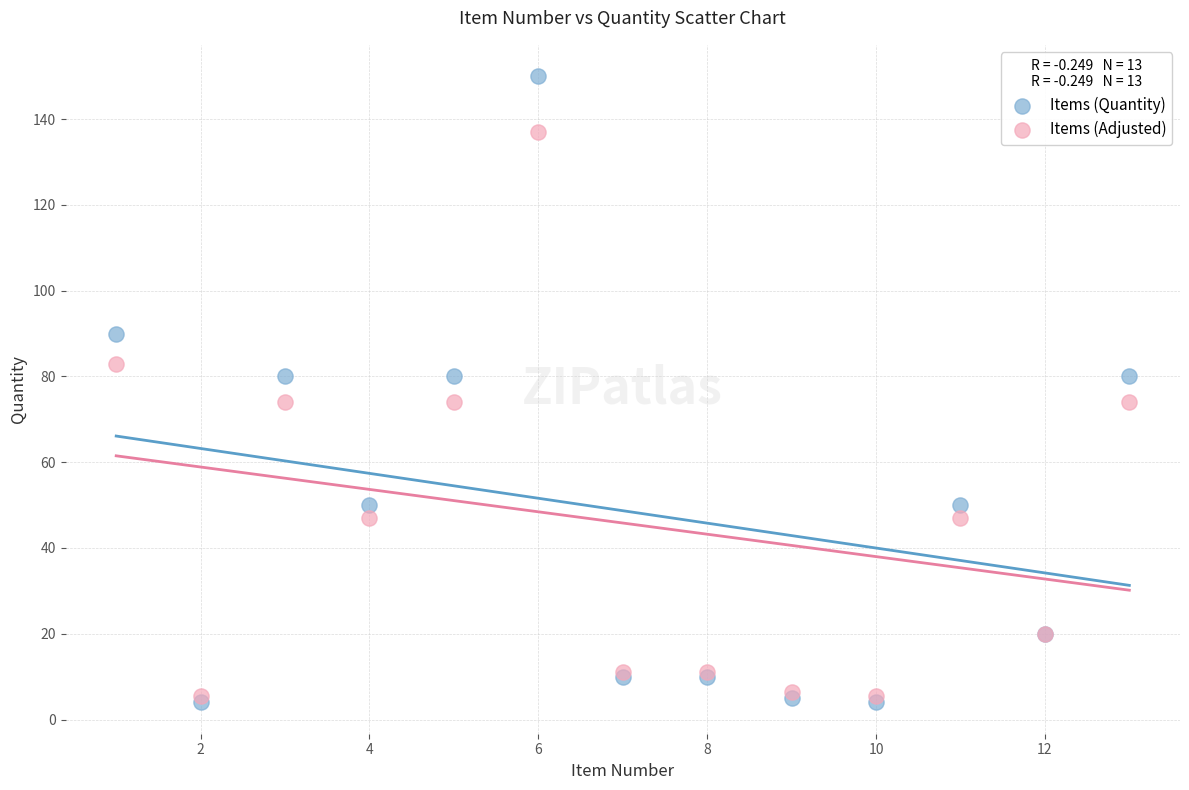

Which series contains the lowest Y value?

Items (Quantity)